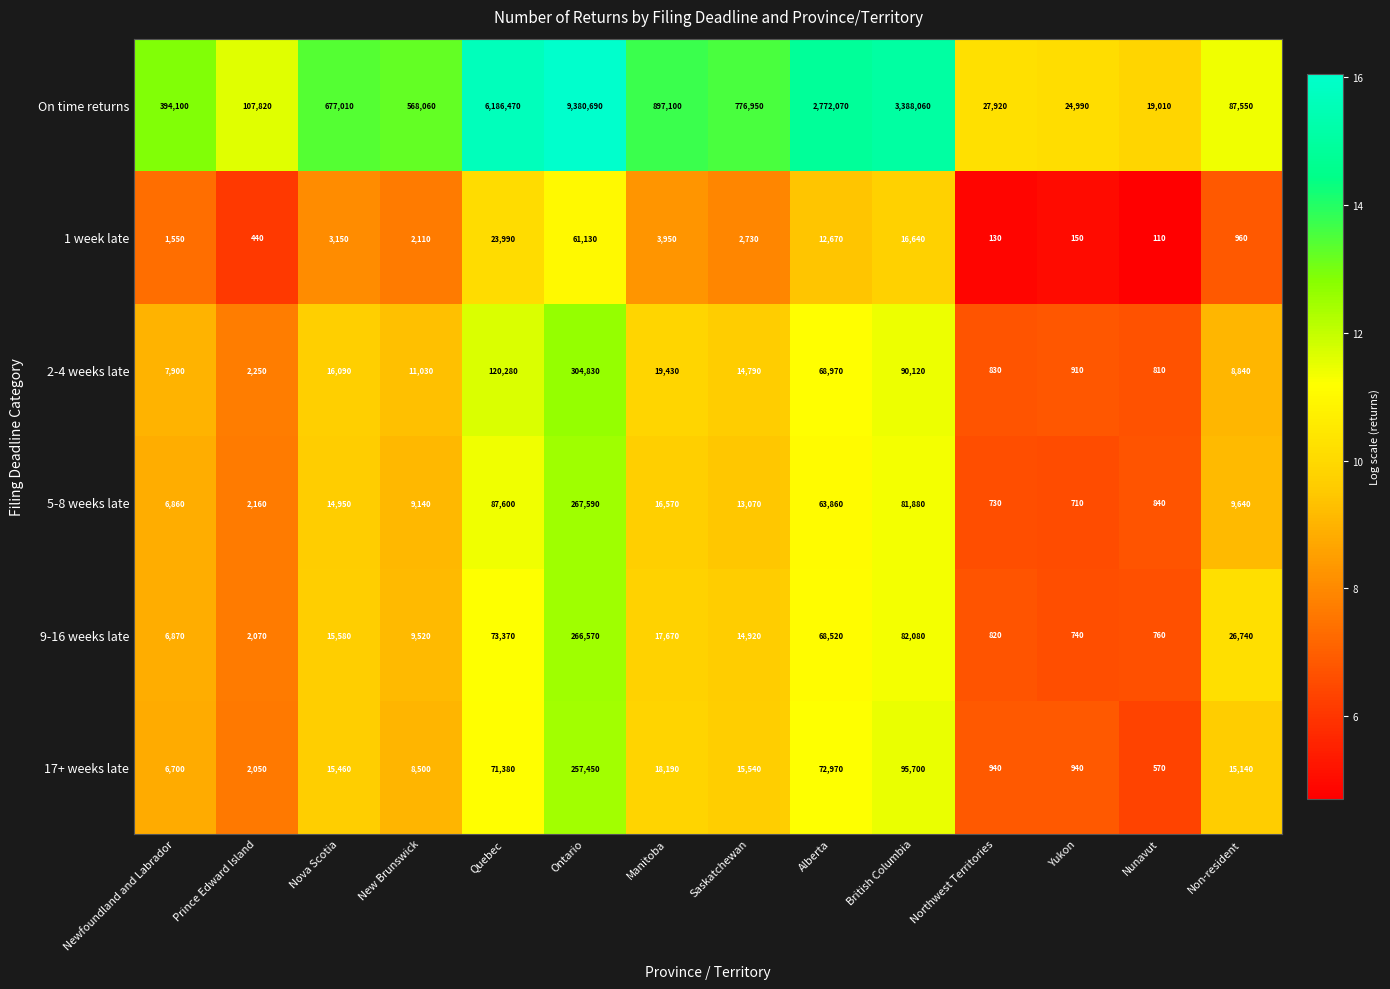

How many series are shown in this chart?

6